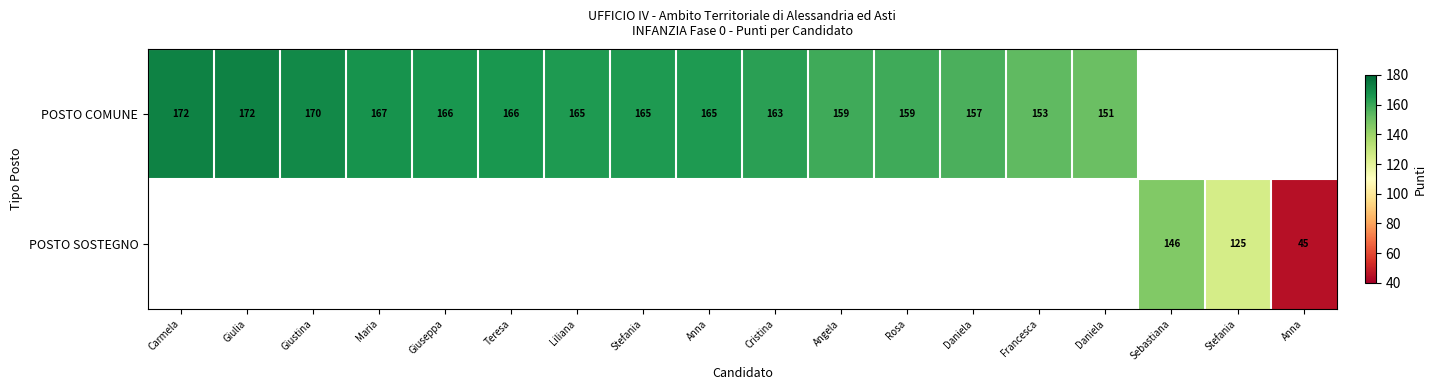

Between Maria and Giuseppa, which series saw the biggest shift?

POSTO COMUNE